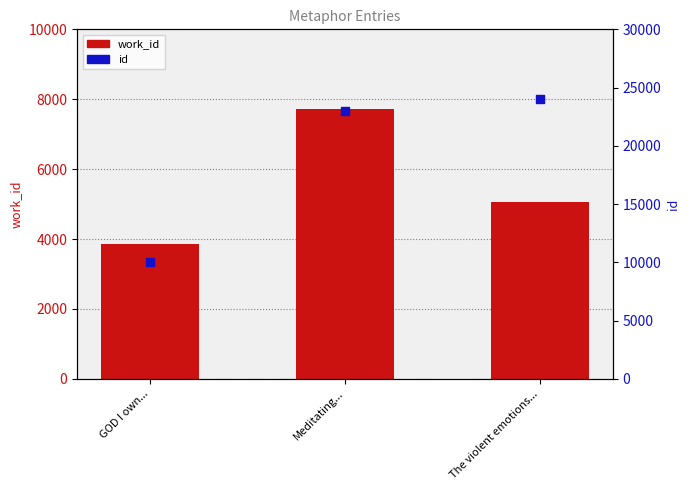

Is the value of id at Meditating... greater than the value of work_id at GOD I own...?

Yes